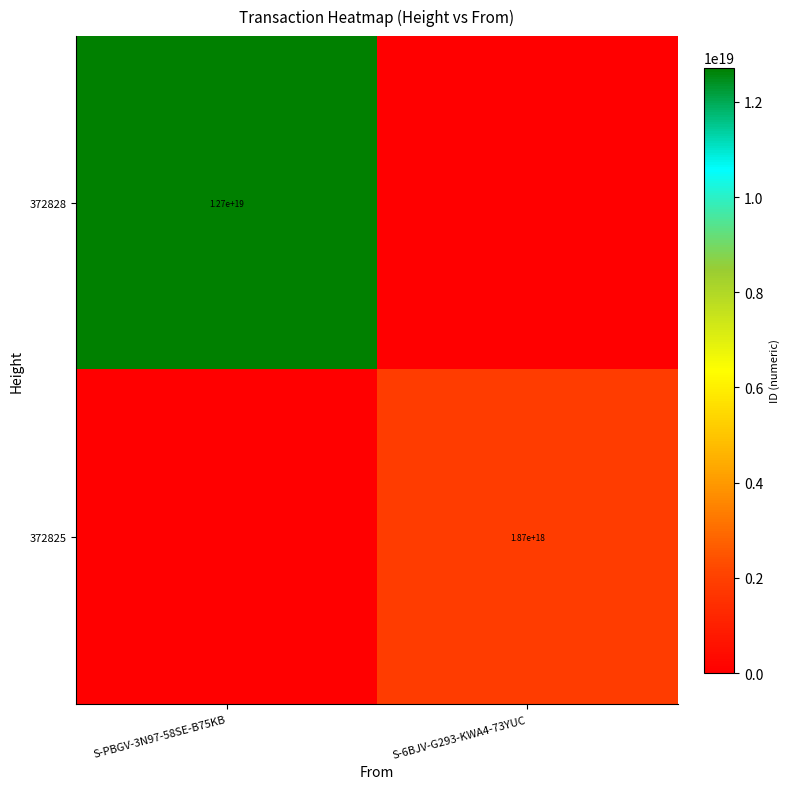

The 372825 series shows 1870000000000000000 at S-6BJV-G293-KWA4-73YUC. True or false?

True